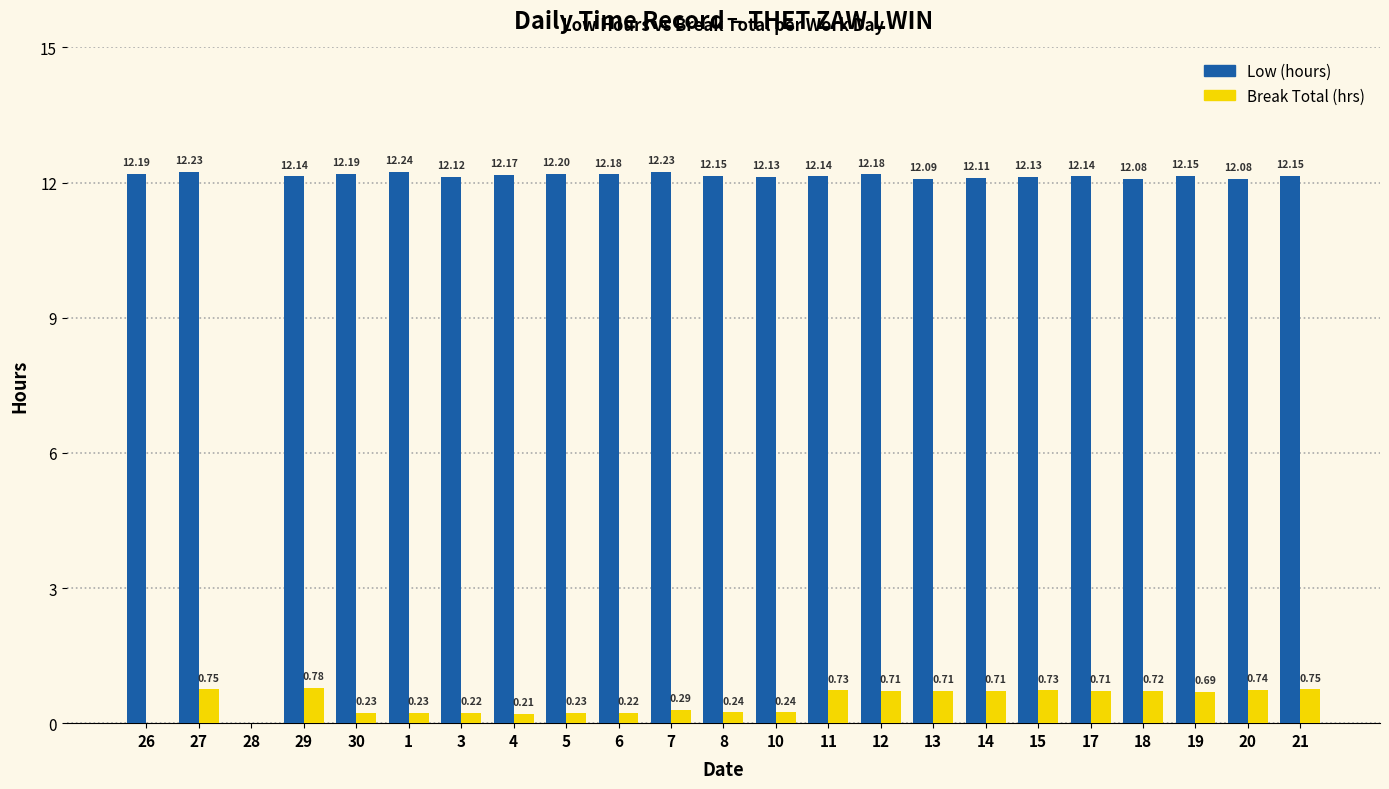

At which category is the sum across all series the highest?

27